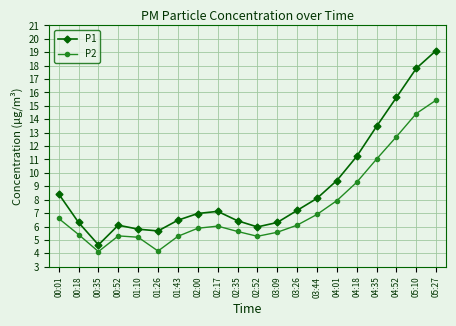

At which category does P2 reach its first local valley?

00:35